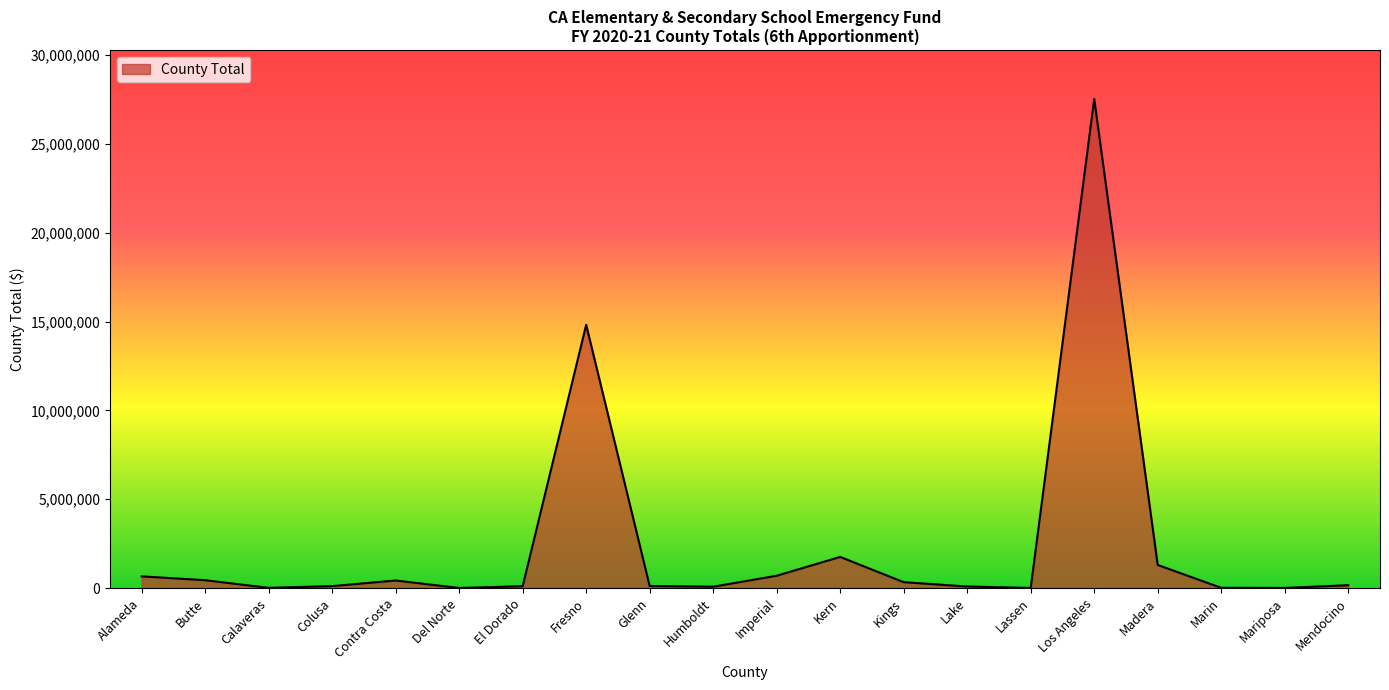

Which has a higher value, Alameda or Marin?

Alameda